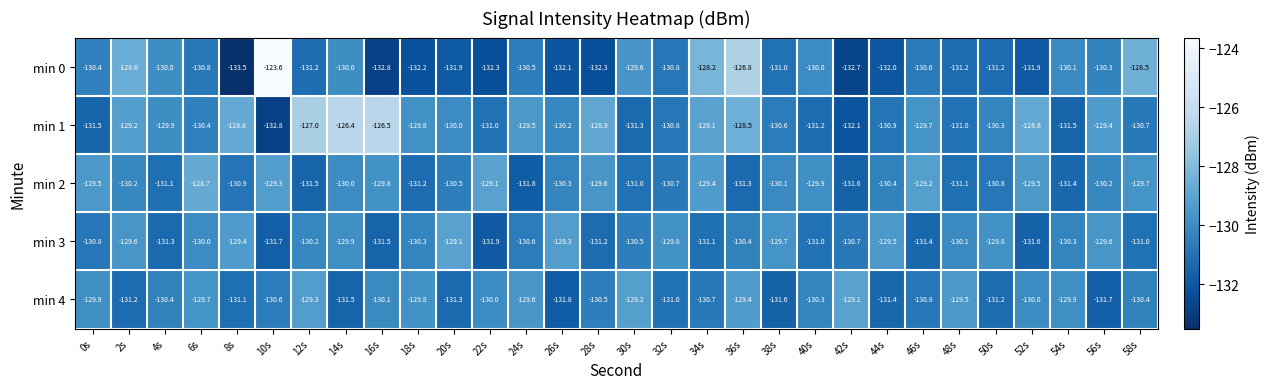

What is the total value across all series at 8s?

-653.7